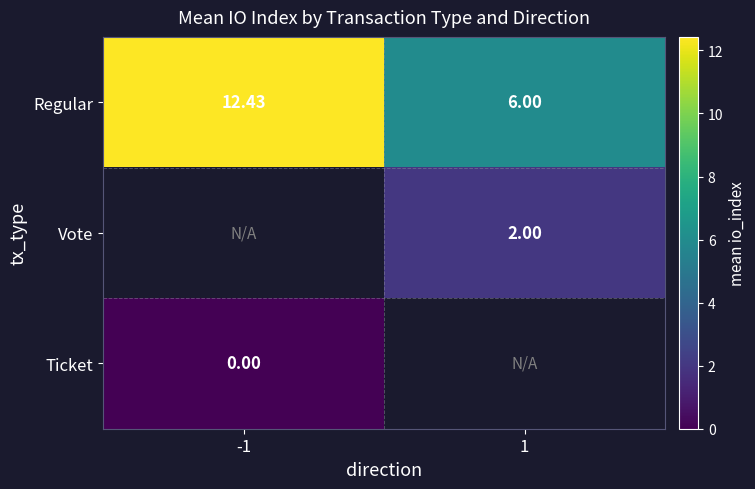

Which category has the highest value across all series?

-1